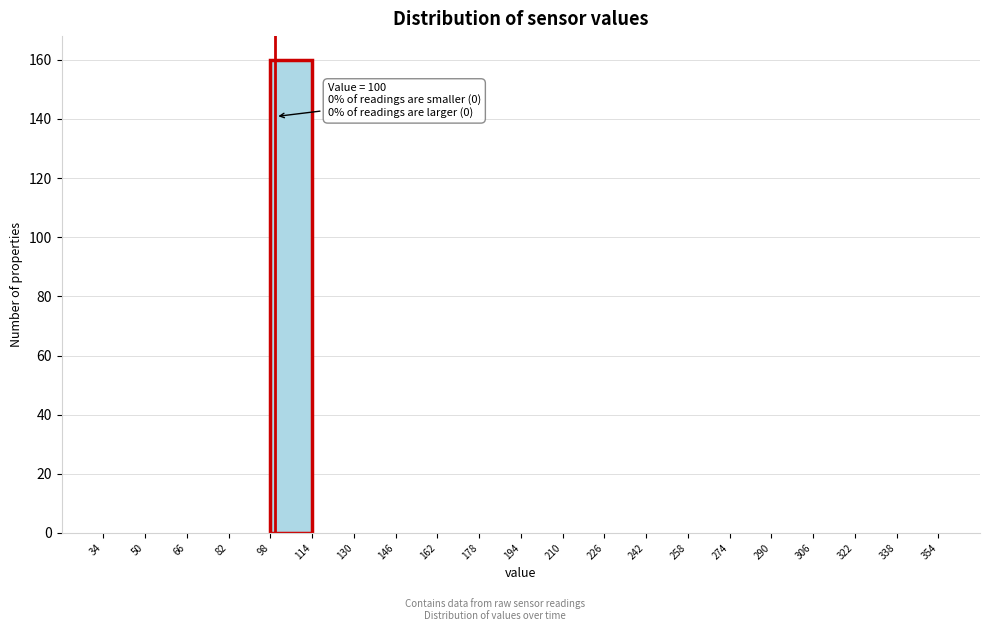

Which range on the x-axis has the tallest bar?

98 to 114